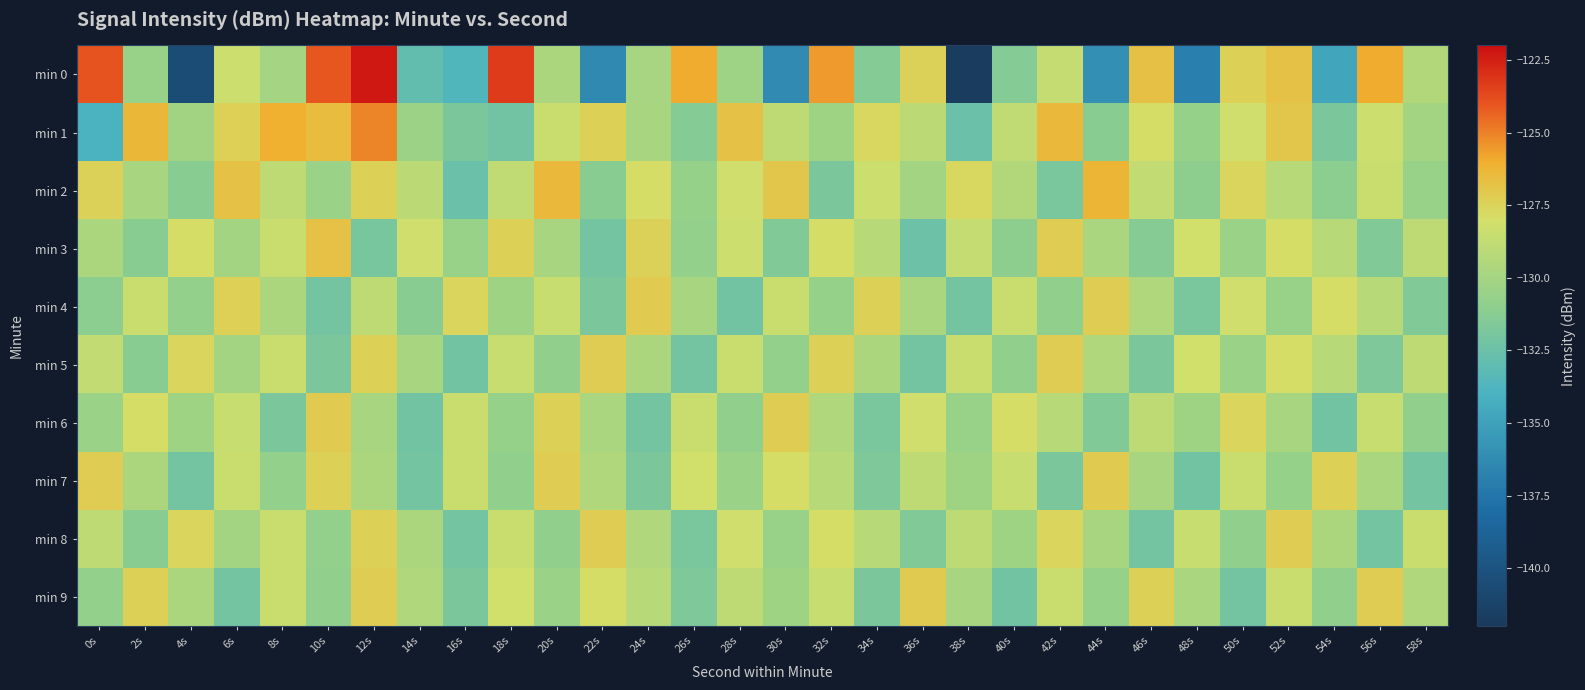

Between 12s and 44s, which series saw the biggest shift?

min 0